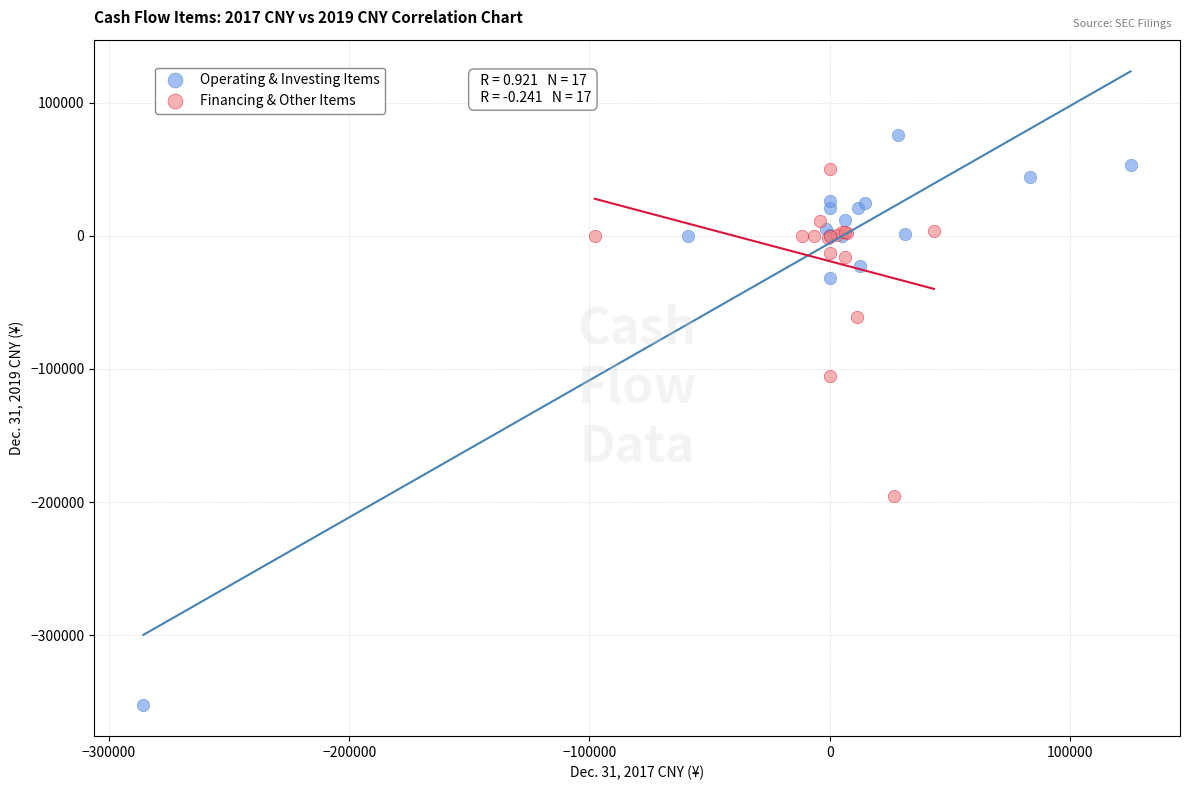

Which series reaches the minimum Y coordinate?

Operating & Investing Items